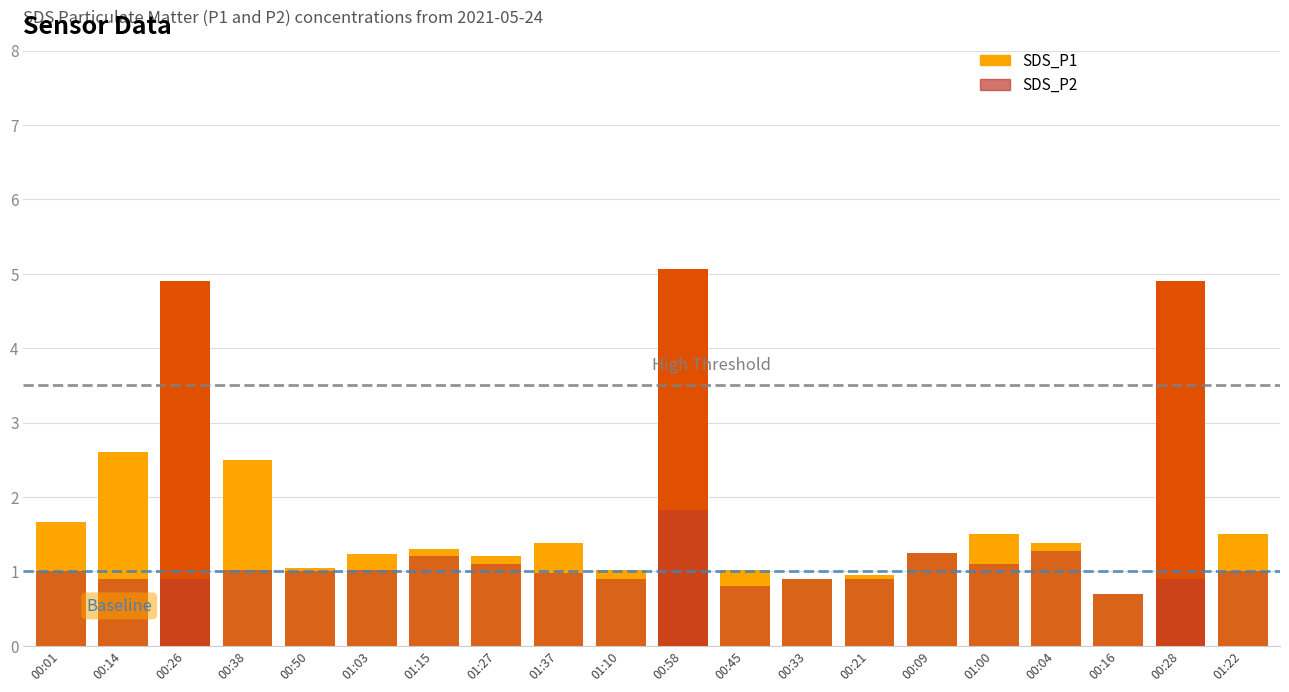

What is the difference between the maximum and minimum values in the SDS_P2 series?

1.1